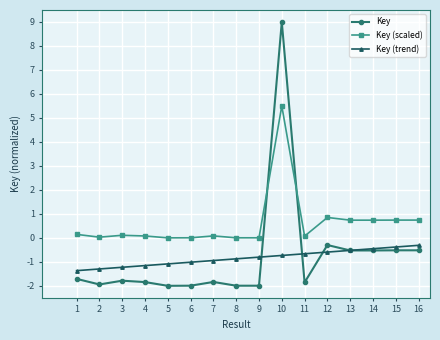

Where do Key and Key (trend) first cross each other?

9 and 10